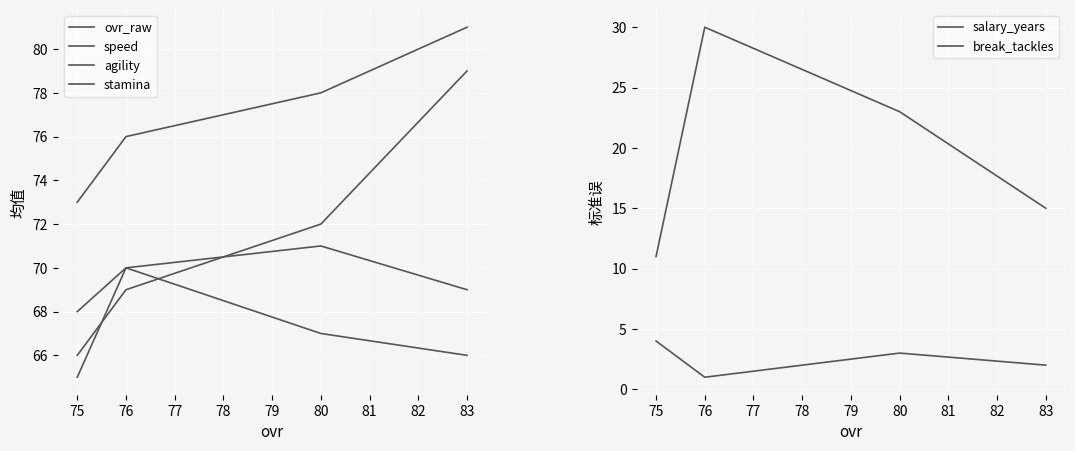

How many speed values are between 69 and 71?

3